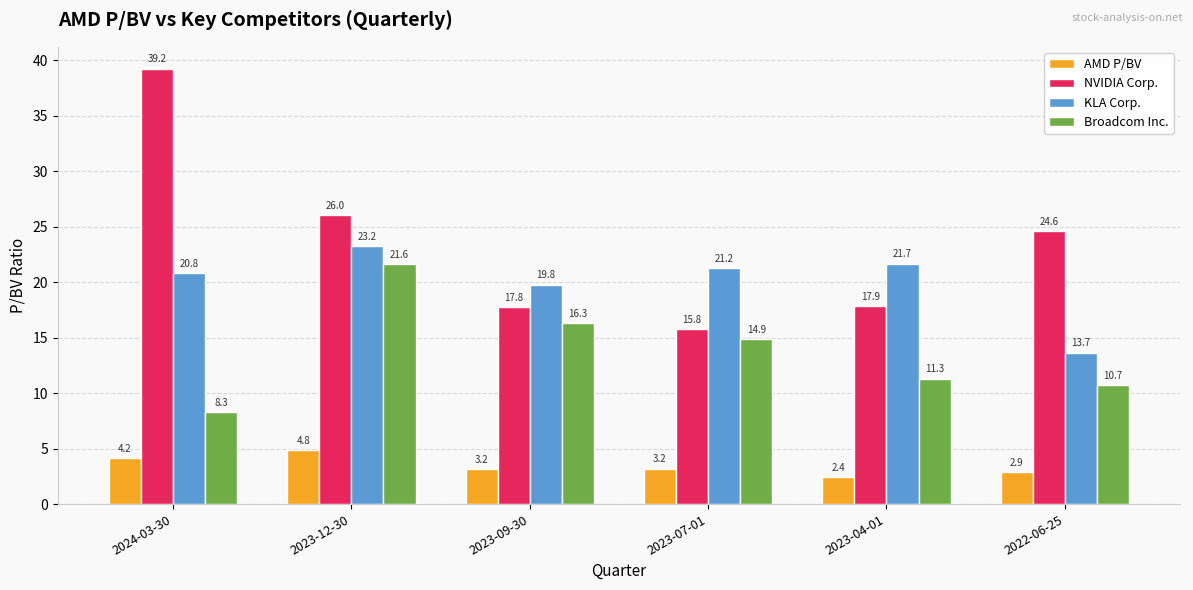

What is the difference between the maximum and minimum values in the NVIDIA Corp. series?

23.5